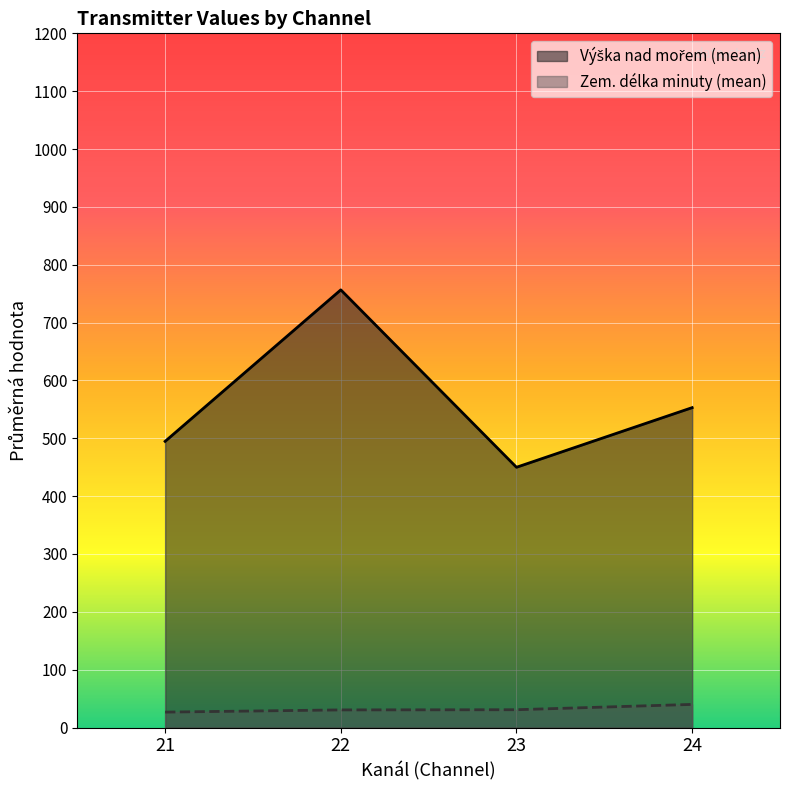

What is the average value of the Zem. délka minuty (mean) series?

32.0